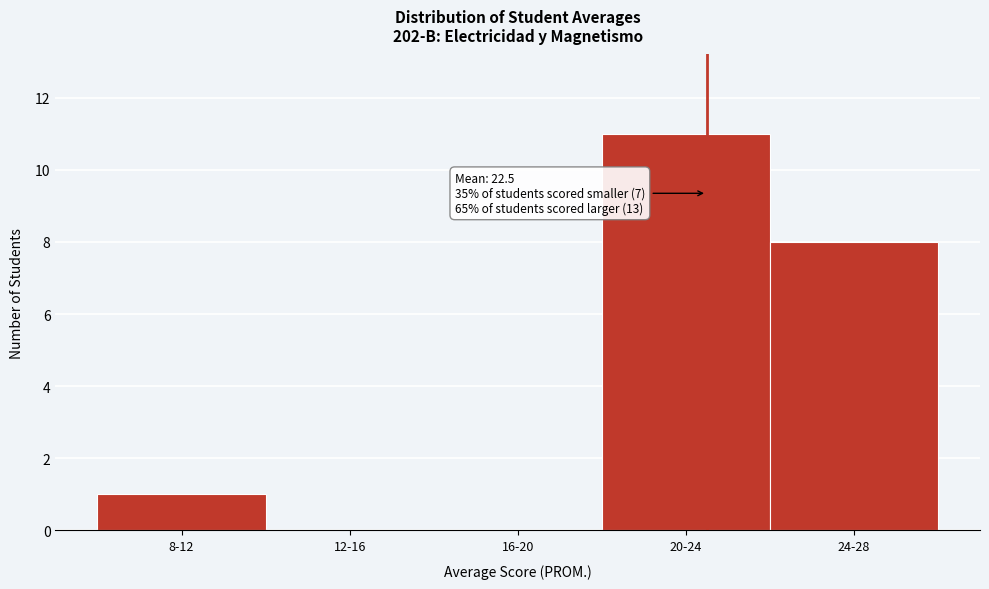

Reading left to right, transcribe all the data shown in this chart.

8-12=1	12-16=0	16-20=0	20-24=11	24-28=8